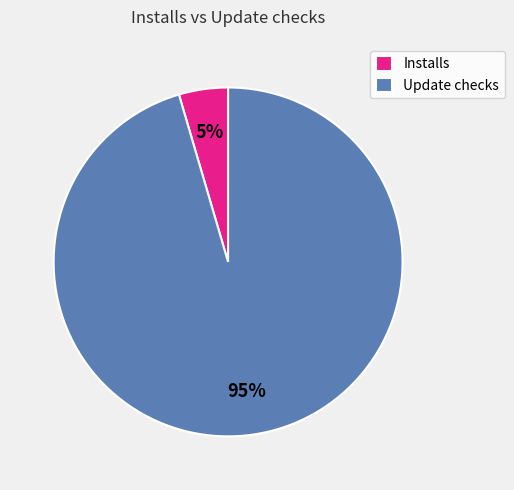

The Update checks slice represents 95% of the pie. True or false?

True